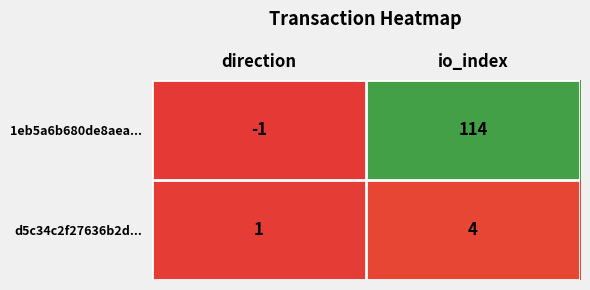

At which category does the chart reach its peak across all series?

io_index